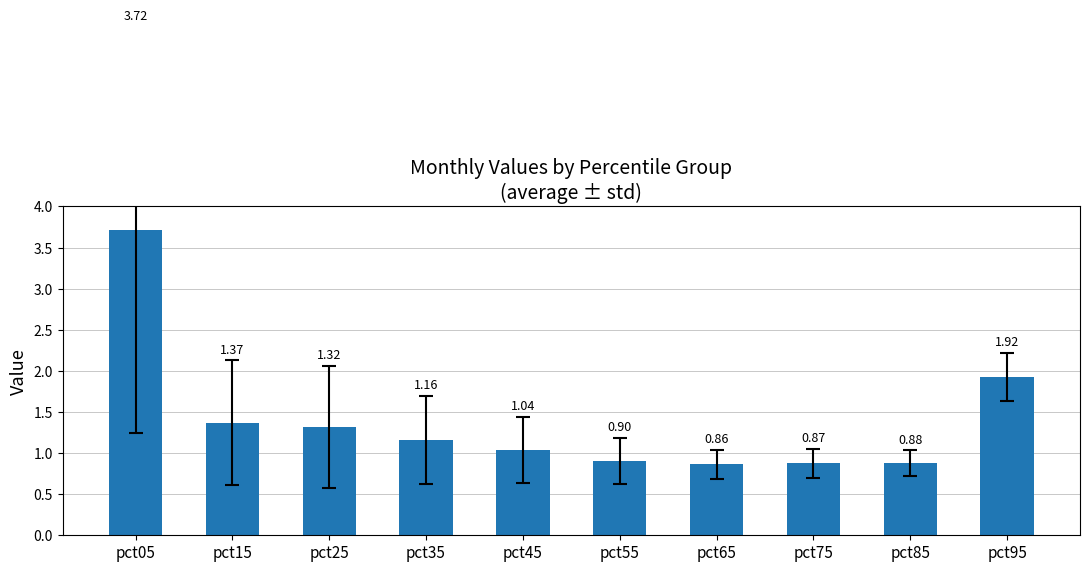

How many data points are less than 1?

4